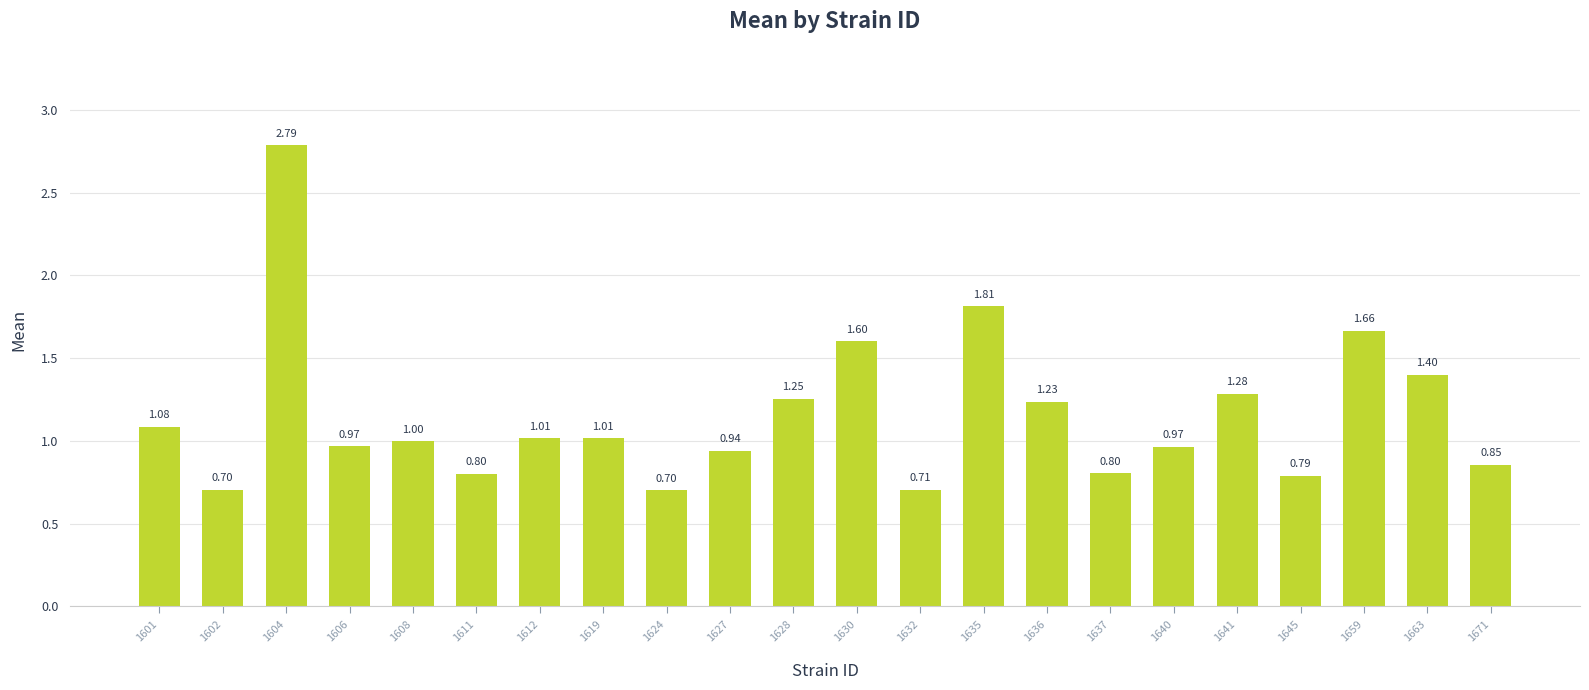

What is the change in value from 1602 to 1630?

+0.9